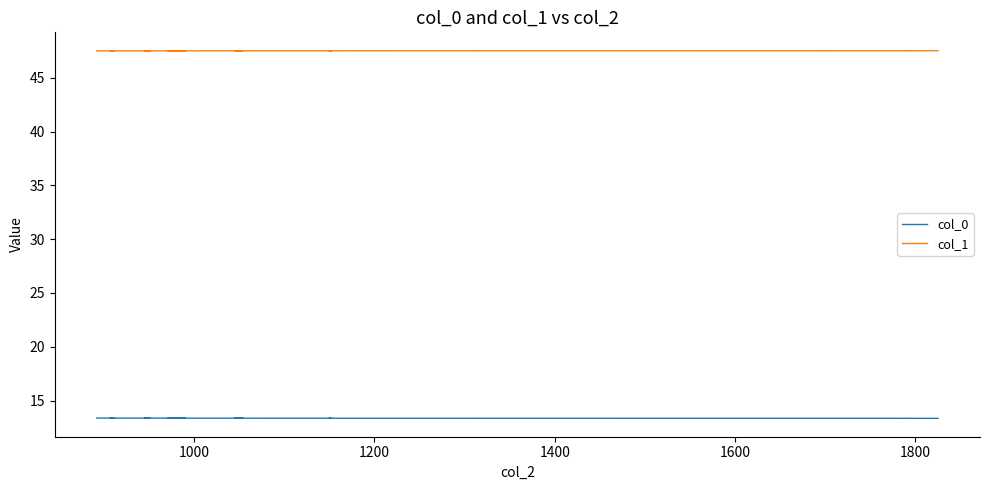

Is it true that col_0 equals 21.0 at 31?

False